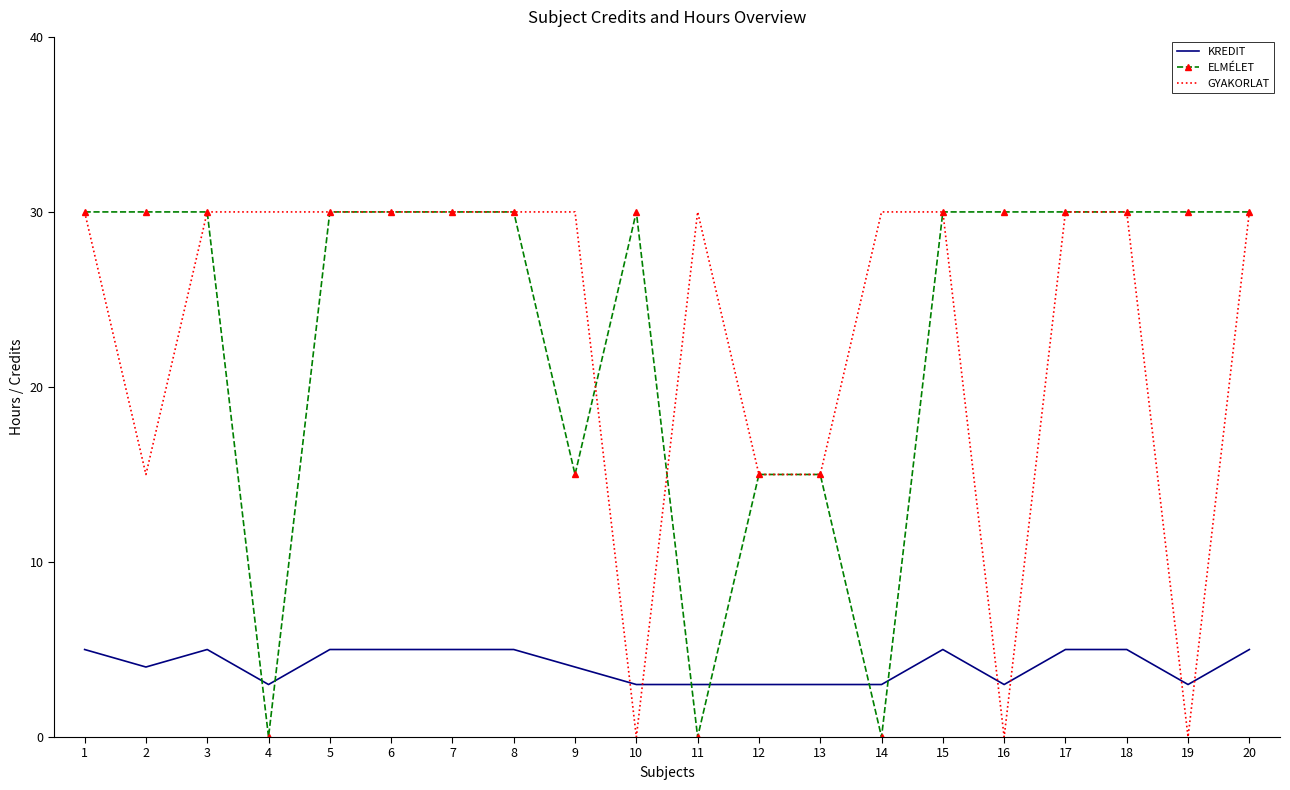

True or false: KREDIT has more than 1 points higher than both neighbors.

True